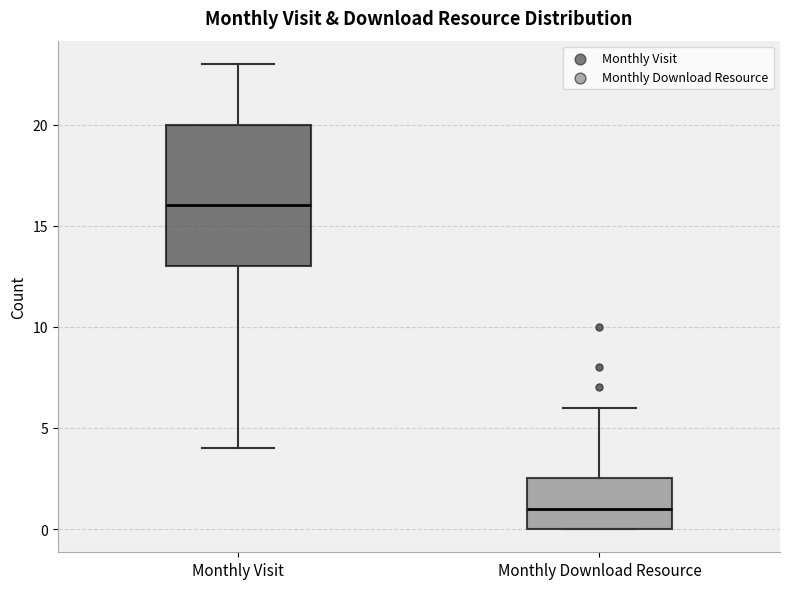

Which box is the tallest, from its lower edge to its upper edge?

Monthly Visit